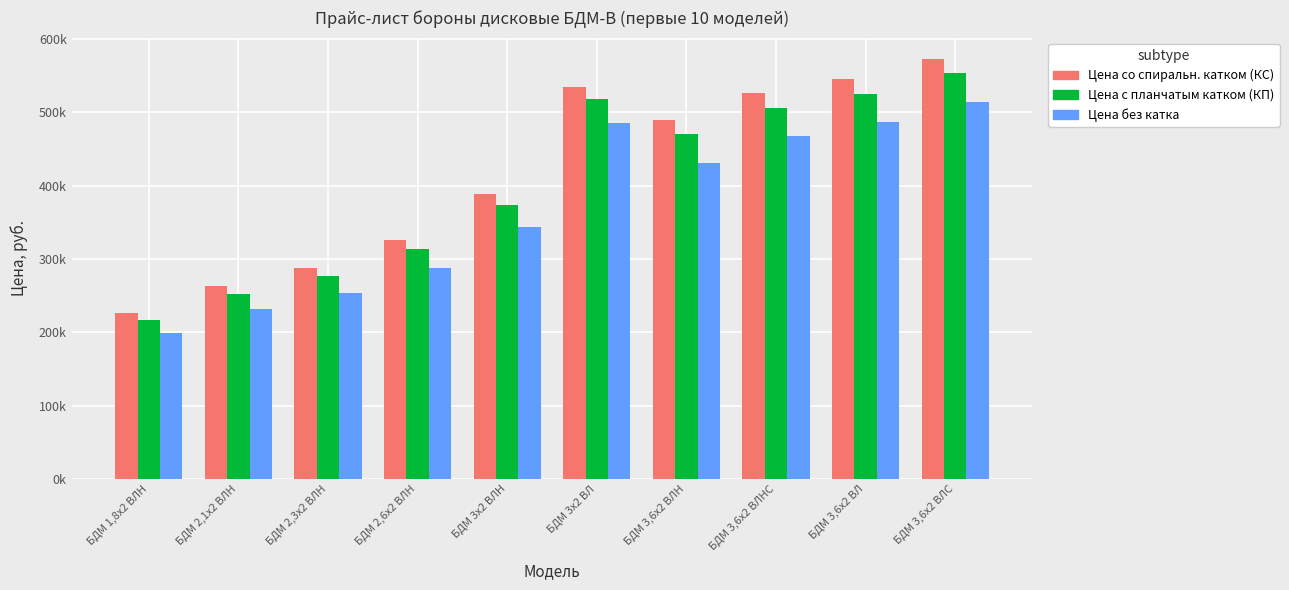

What is the value of the Цена с планчатым катком (КП) bar at the 4th from the left?

313000